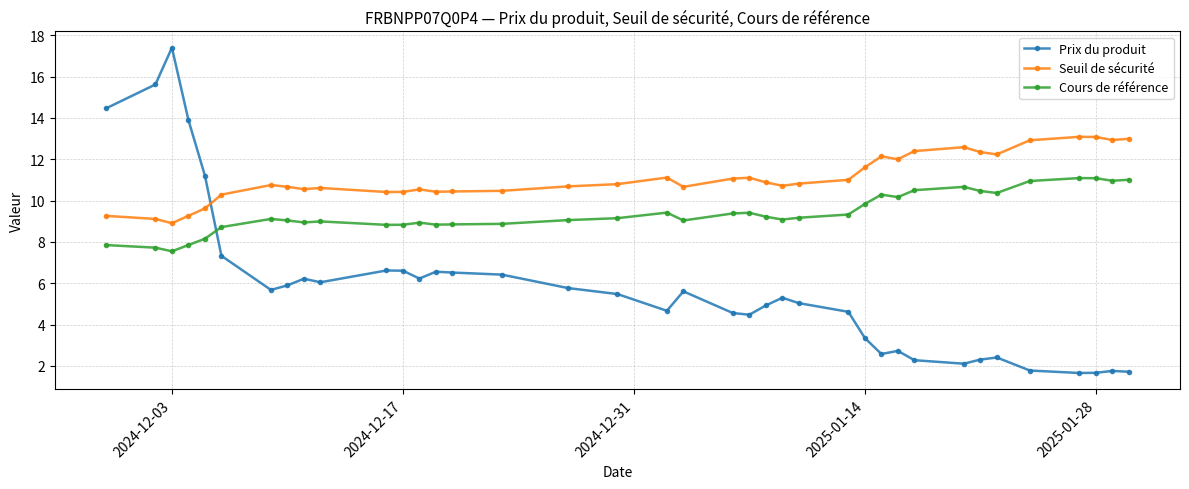

Count the number of categories in the chart.

38